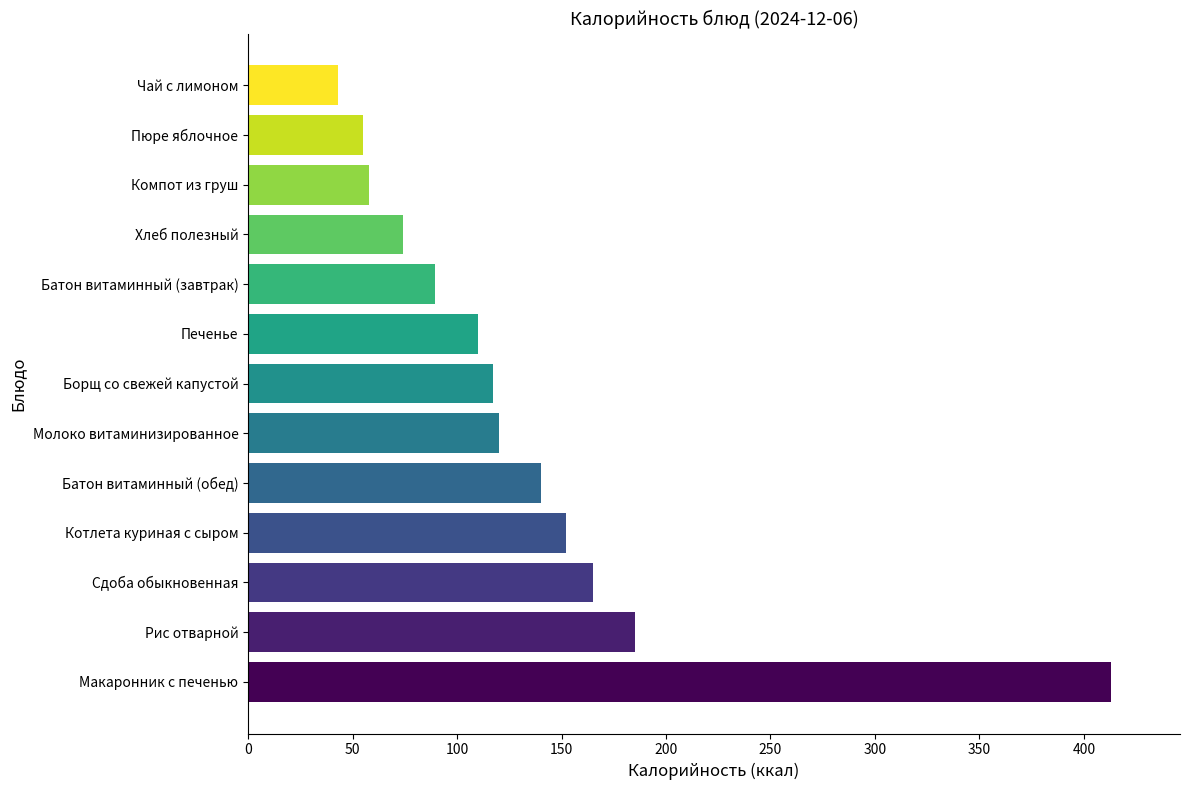

Which label corresponds to the largest value in the chart?

Макаронник с печенью